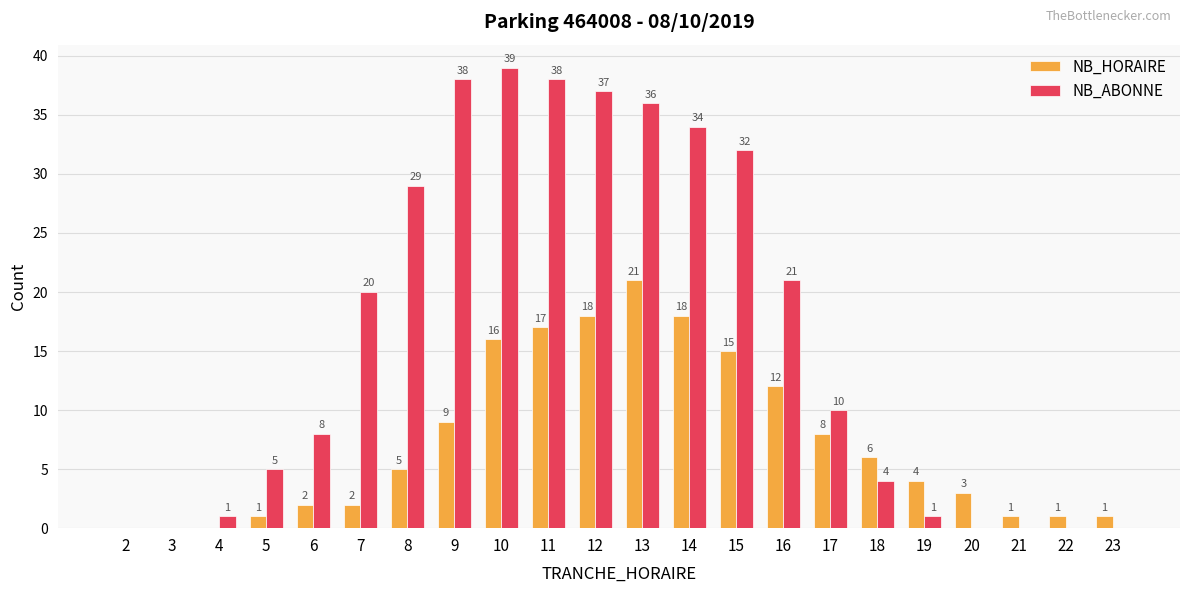

Does the chart contain stacked bars?

No